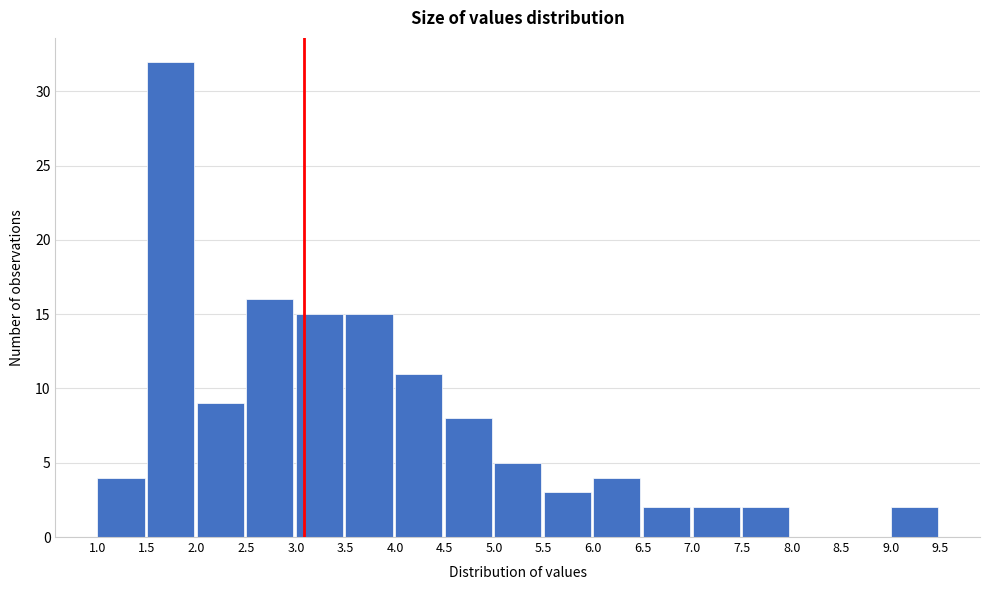

What is the height of the bar covering 7.0 to 7.5 on the x-axis? The values are not printed on the chart, so give them approximately, as read against the axis.

2